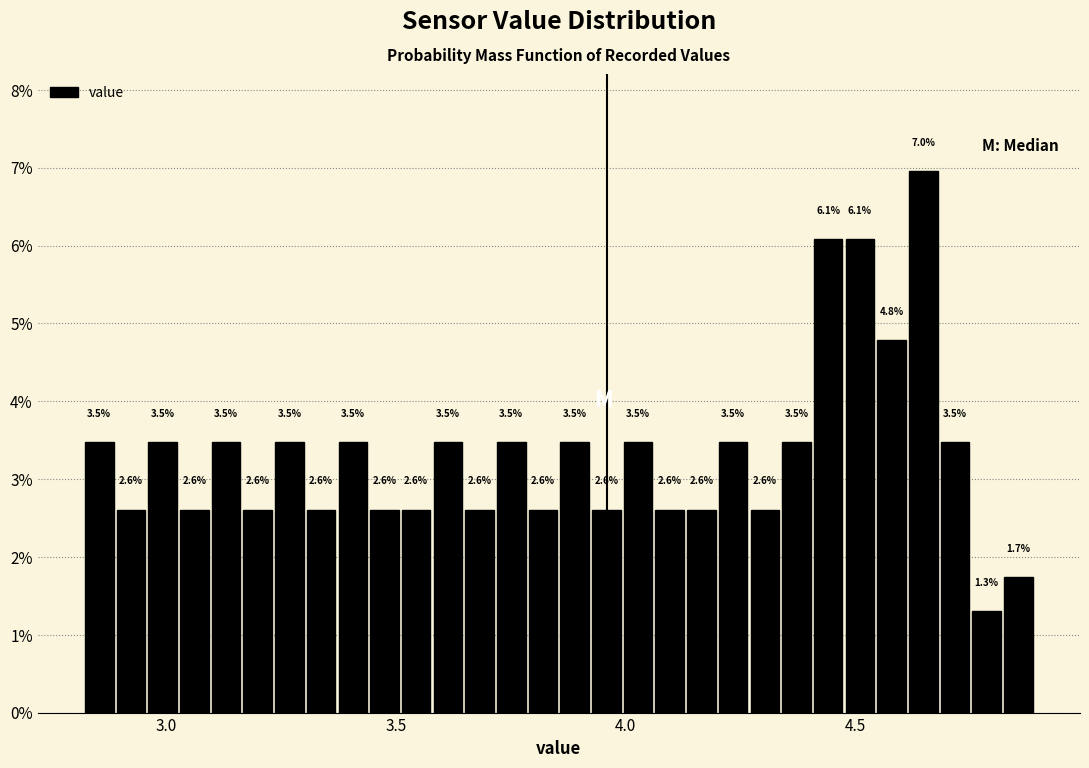

Around what value on the x-axis is the tallest bar? Give the approximate position of its centre, as read against the axis.

4.65